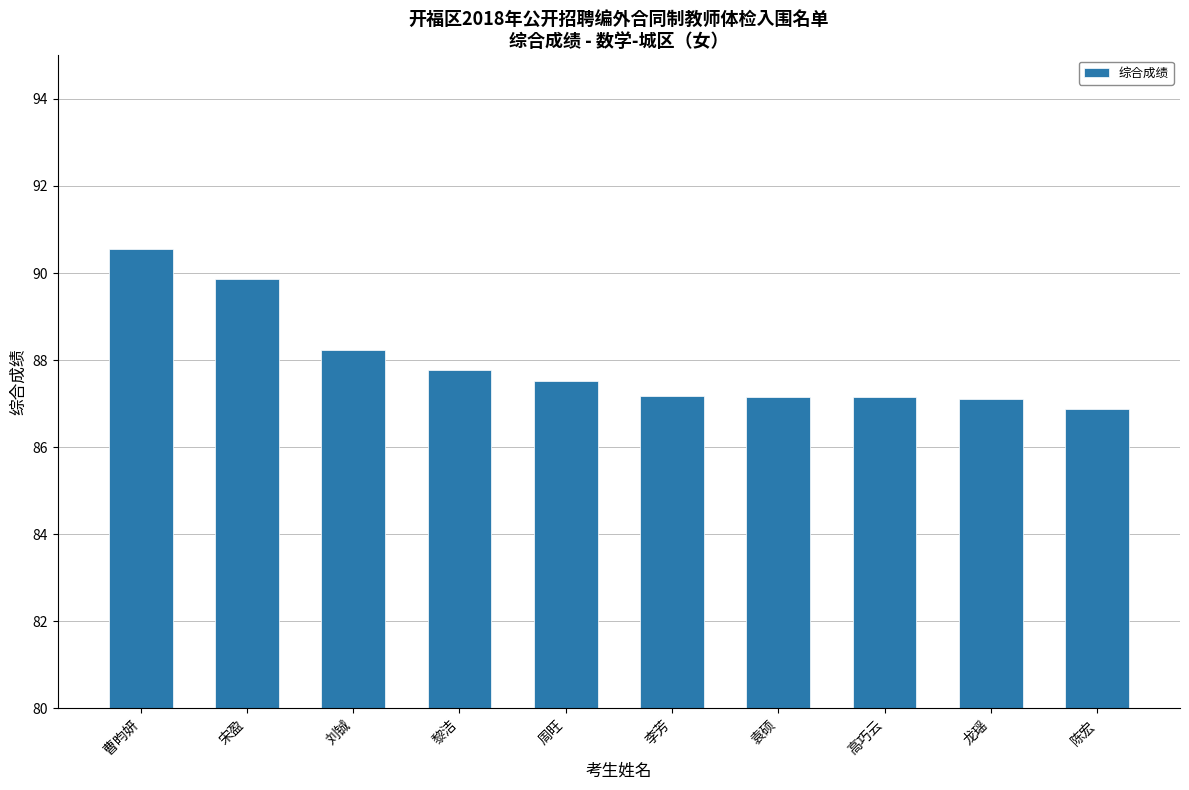

What is the smallest value displayed?

86.9